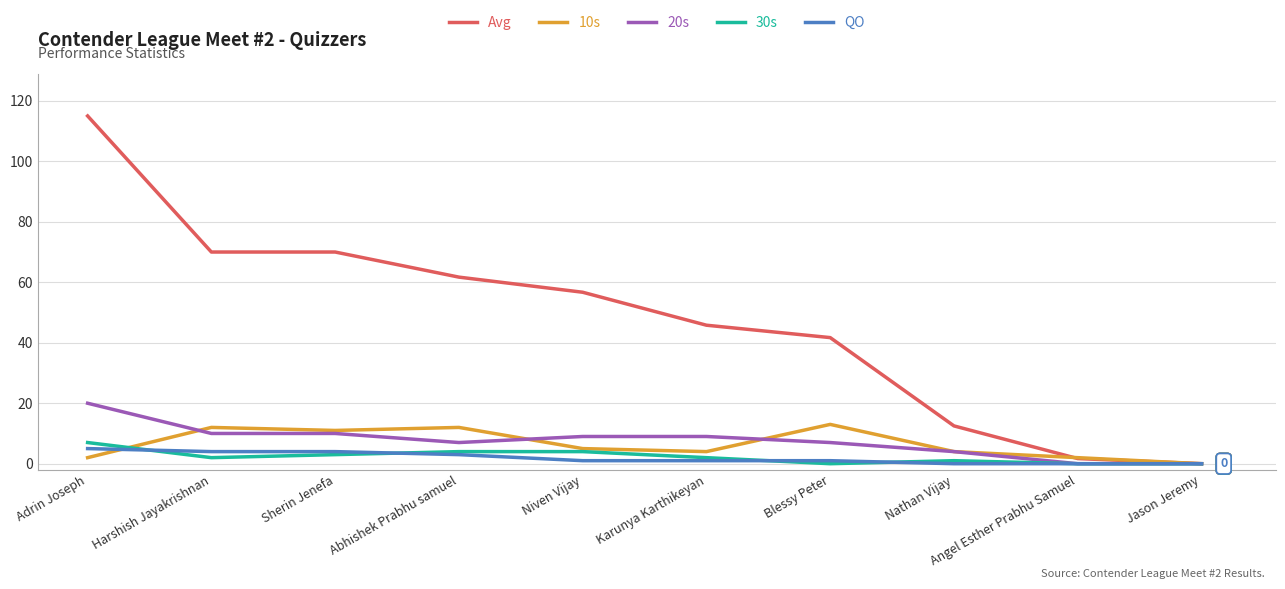

Which series has the largest range (max minus min)?

Avg